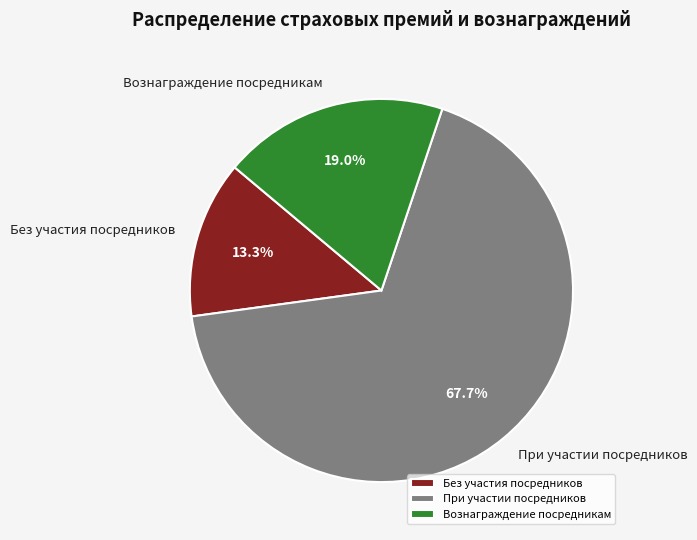

Which category has the smallest portion of the pie?

Без участия посредников